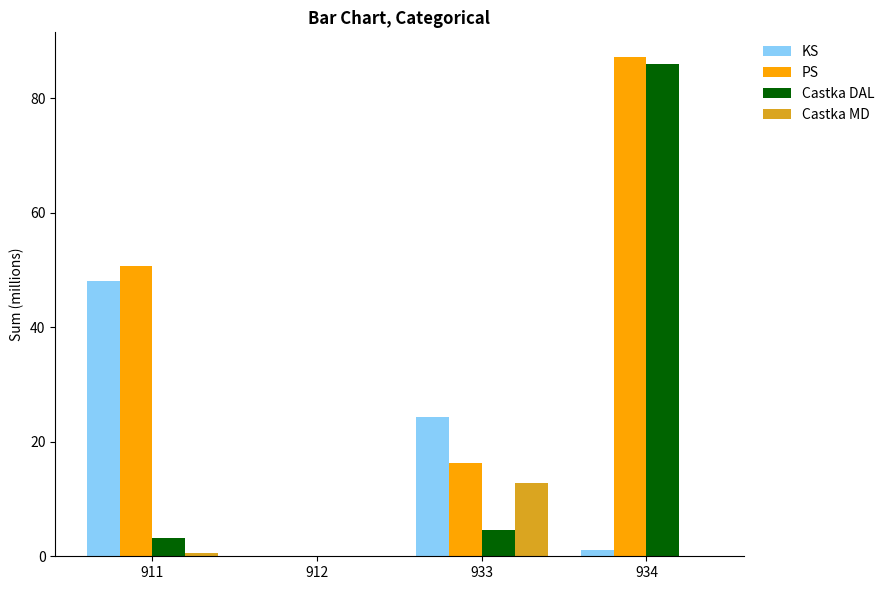

Is the value of KS at 933 greater than the value of Castka DAL at 912?

Yes